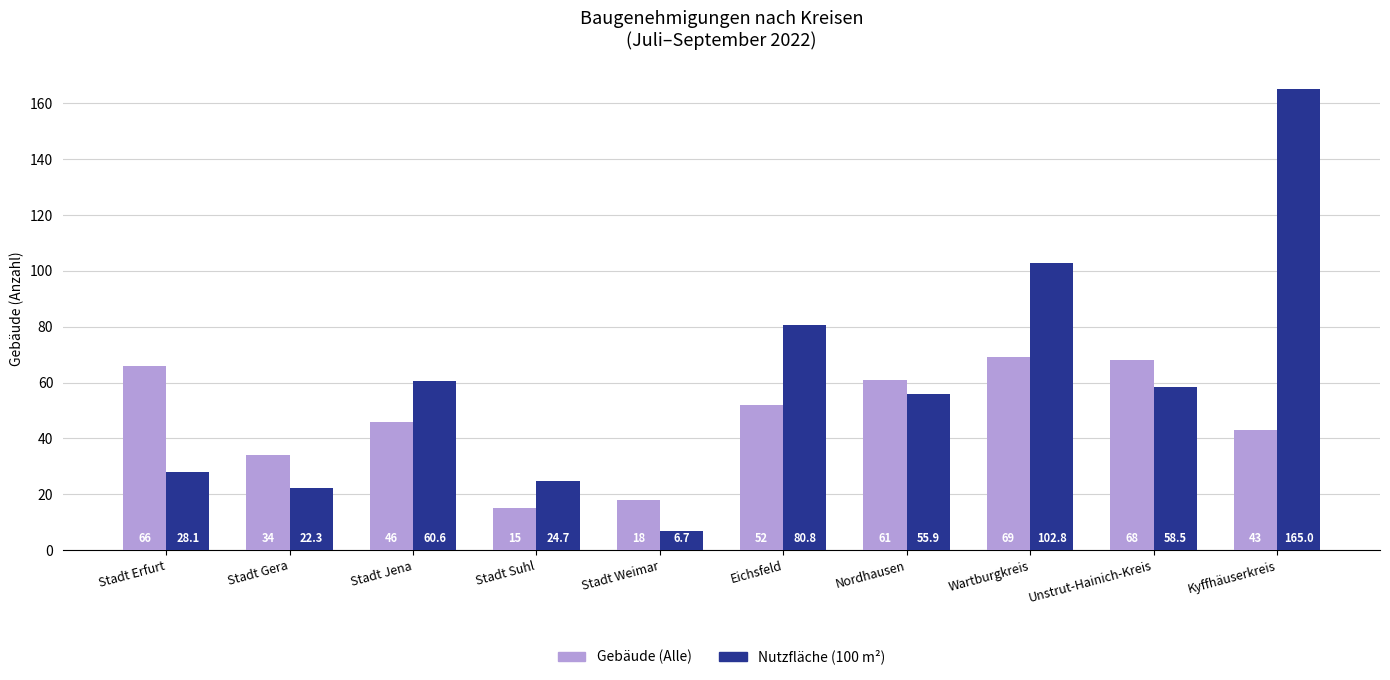

What is the label of the 9th bar from the left?

Unstrut-Hainich-Kreis